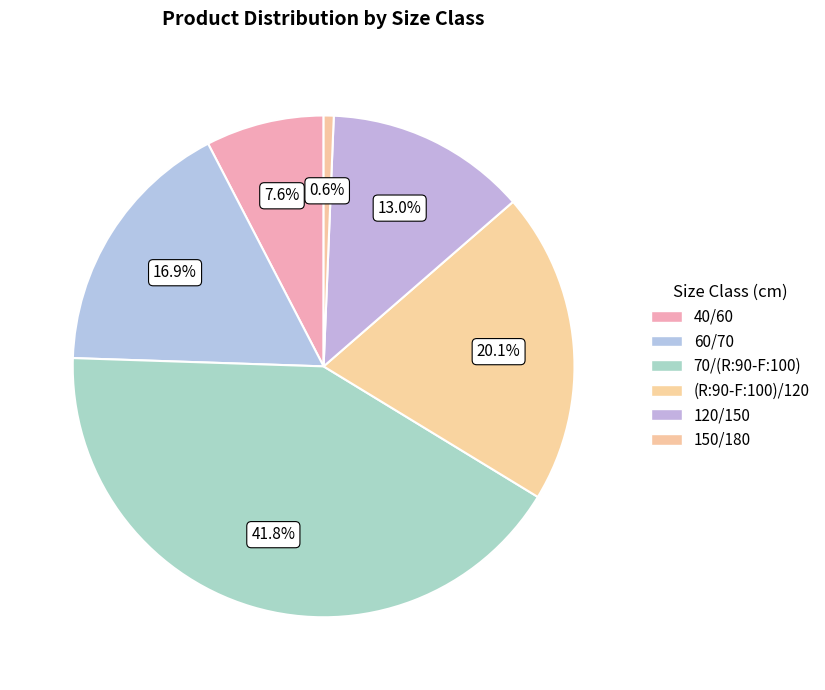

Approximately how many times larger is the value at 70/(R:90-F:100) compared to 120/150?

3.2